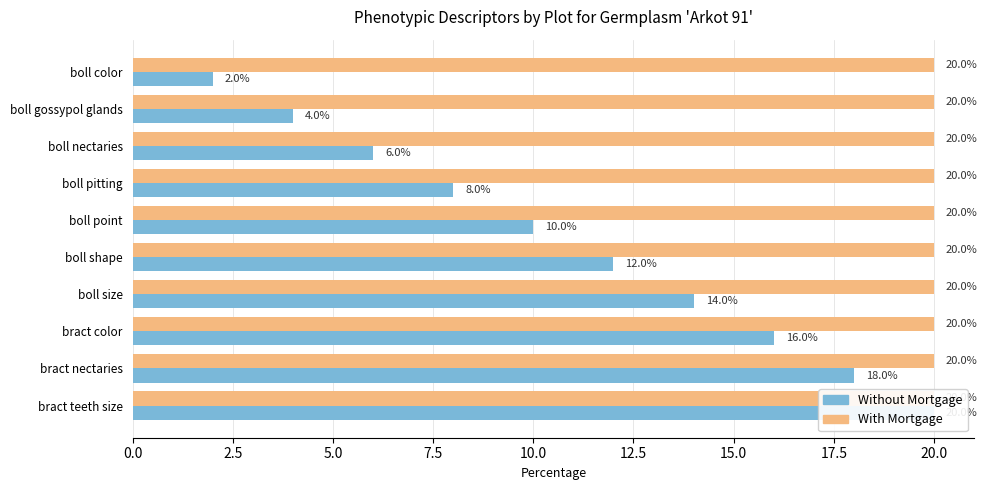

List the series in order of their peak value, lowest first.

With Mortgage, Without Mortgage